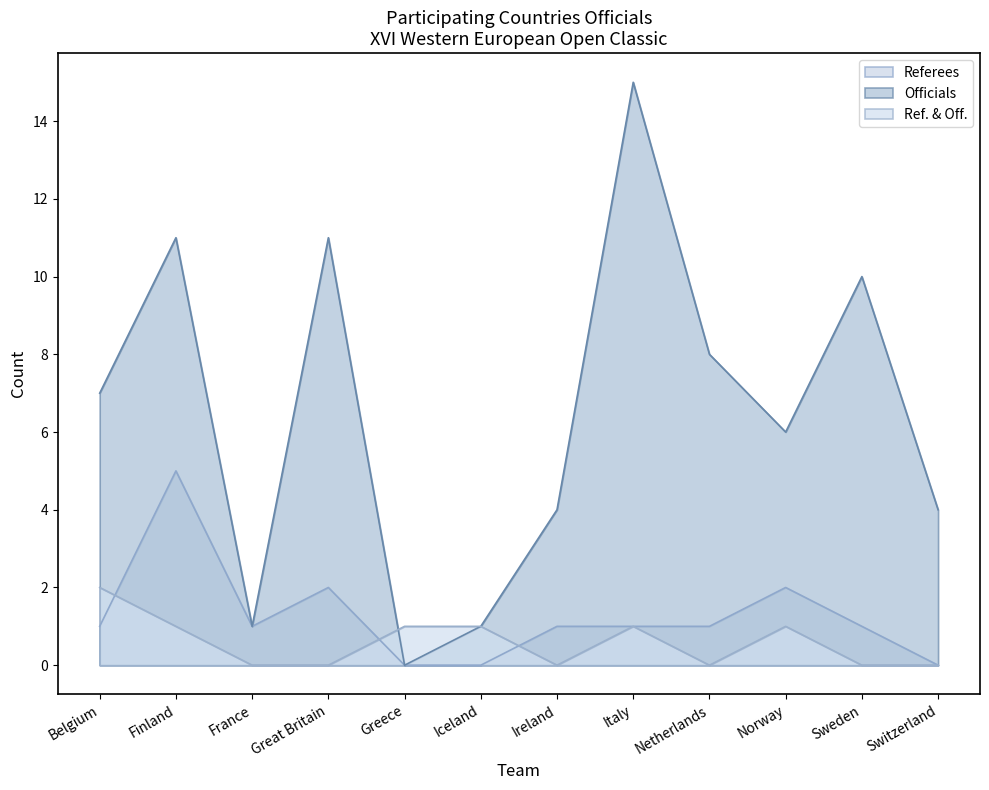

Does the chart display data point markers on the line(s)?

No